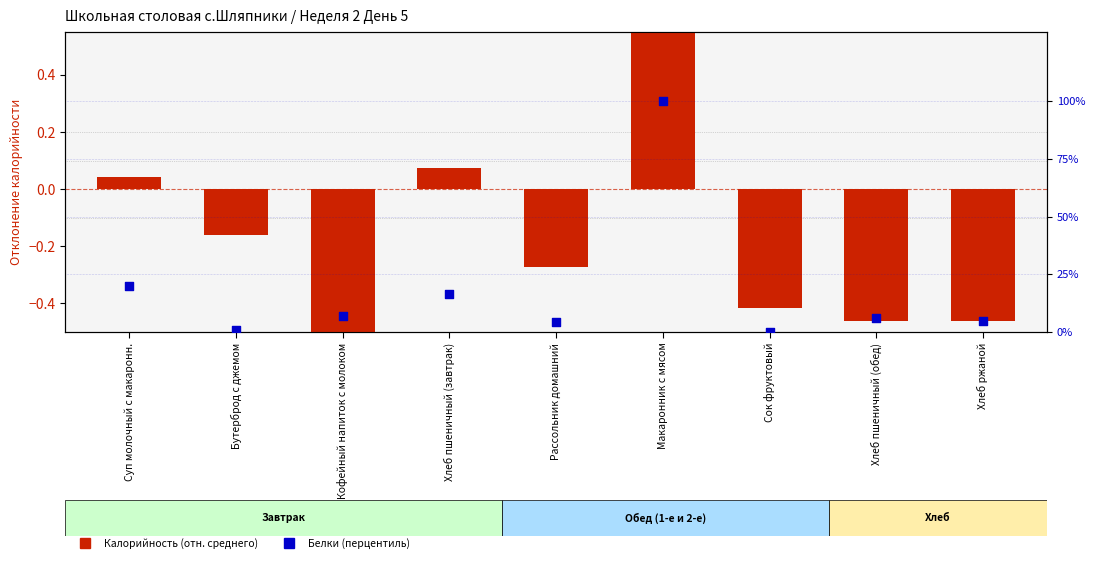

Which series has the largest total across all categories?

Белки (перцентиль)